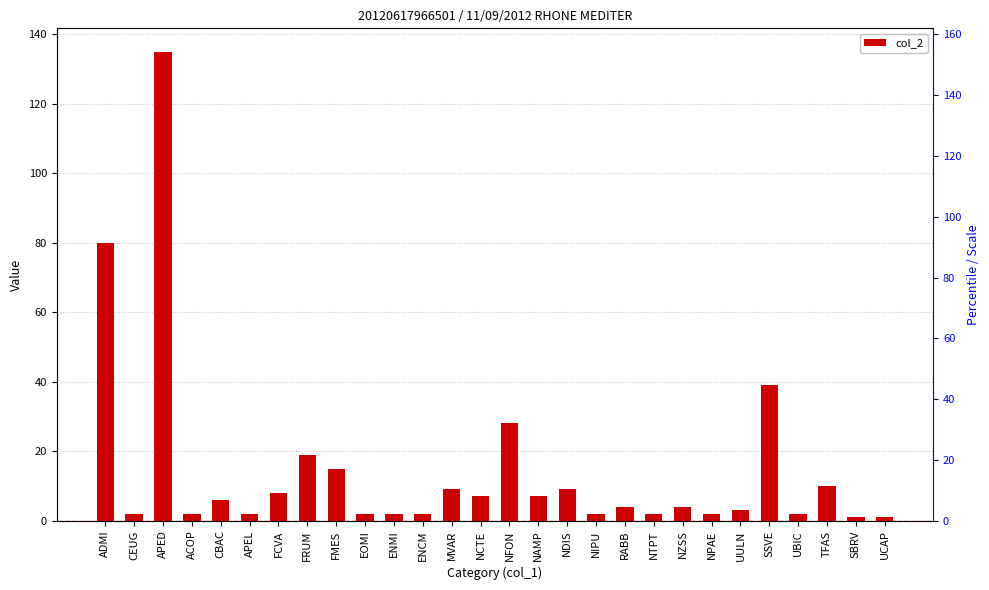

What is the smallest value displayed?

1